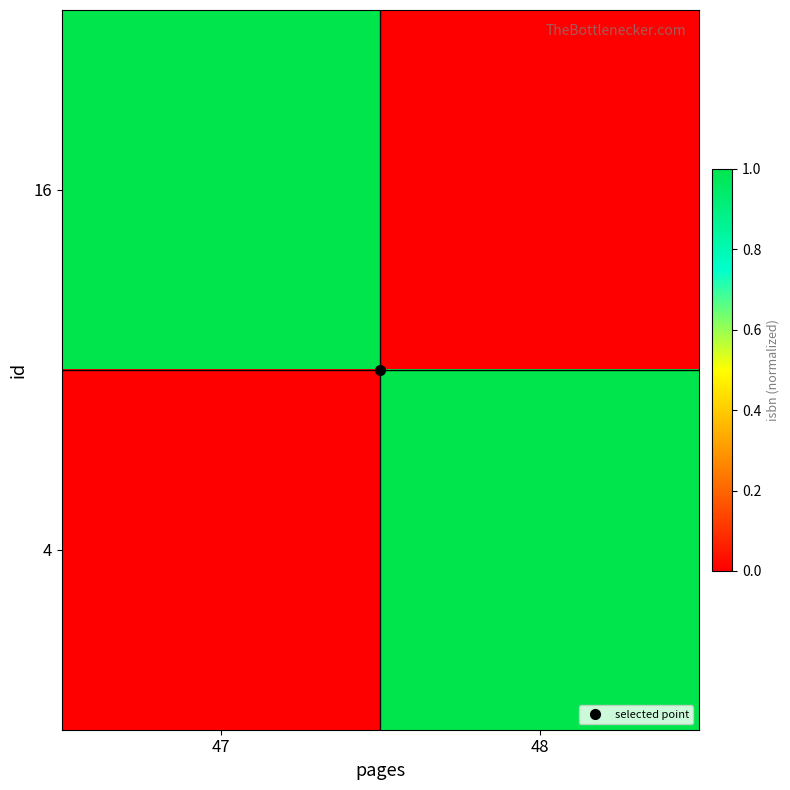

Reading right to left, list all the values displayed in this chart.

16: 48=0.0	47=1.0
4: 48=1.0	47=0.0